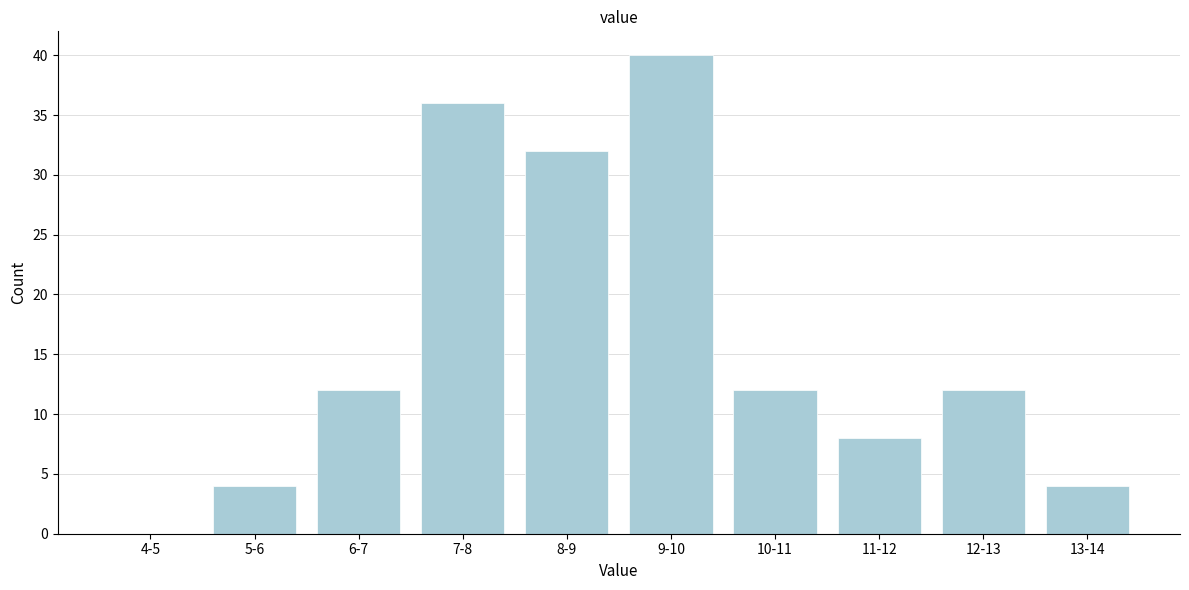

Reading left to right, transcribe all the data shown in this chart.

4-5=0	5-6=4	6-7=12	7-8=36	8-9=32	9-10=40	10-11=12	11-12=8	12-13=12	13-14=4